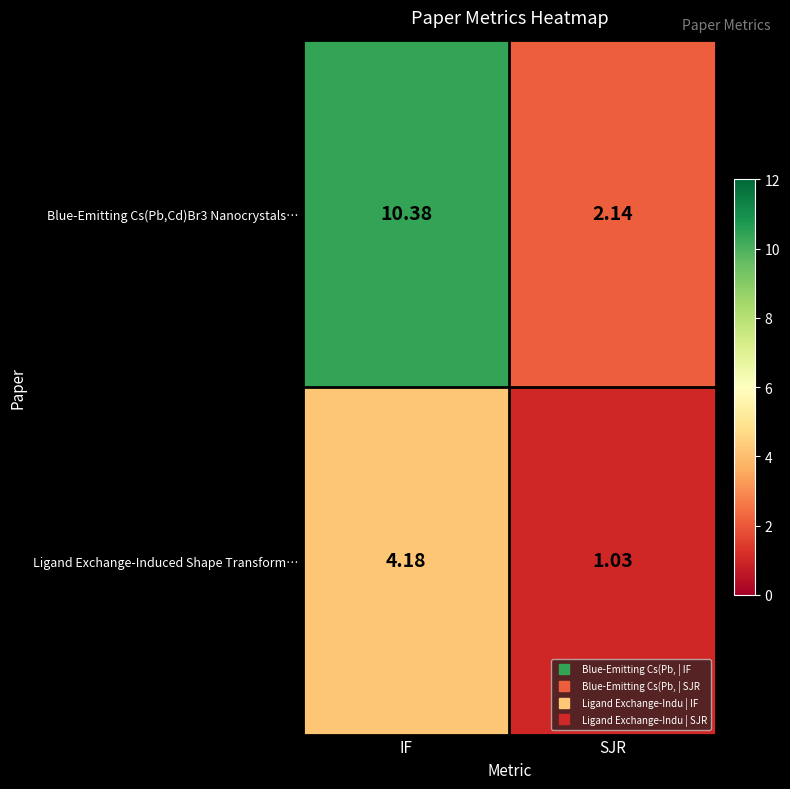

At how many categories does at least one series exceed 5?

1